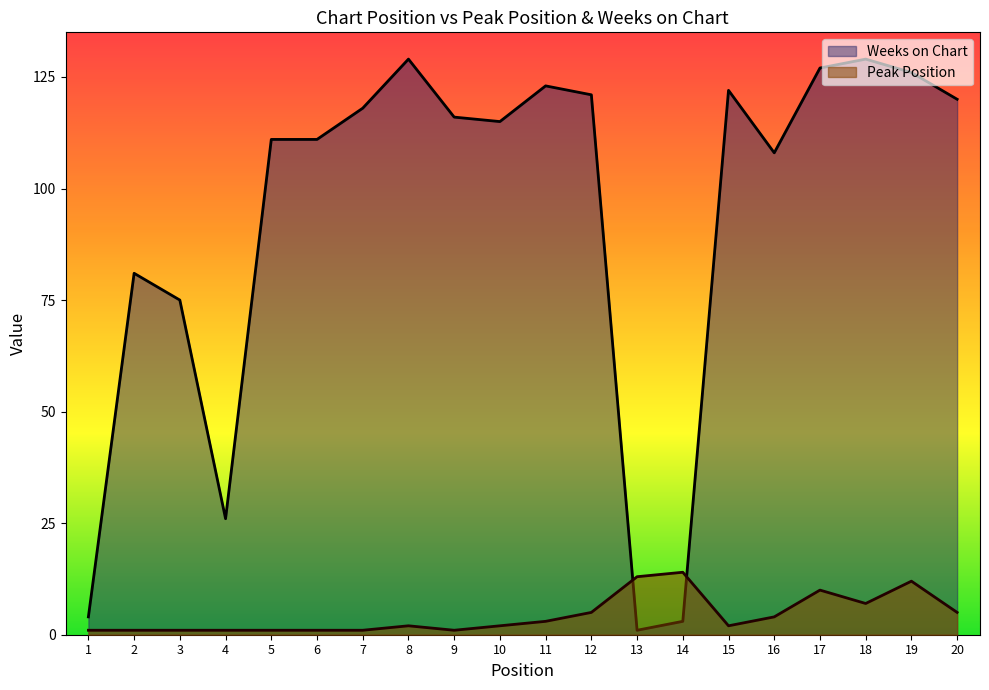

Which series has the largest total across all categories?

Weeks on Chart